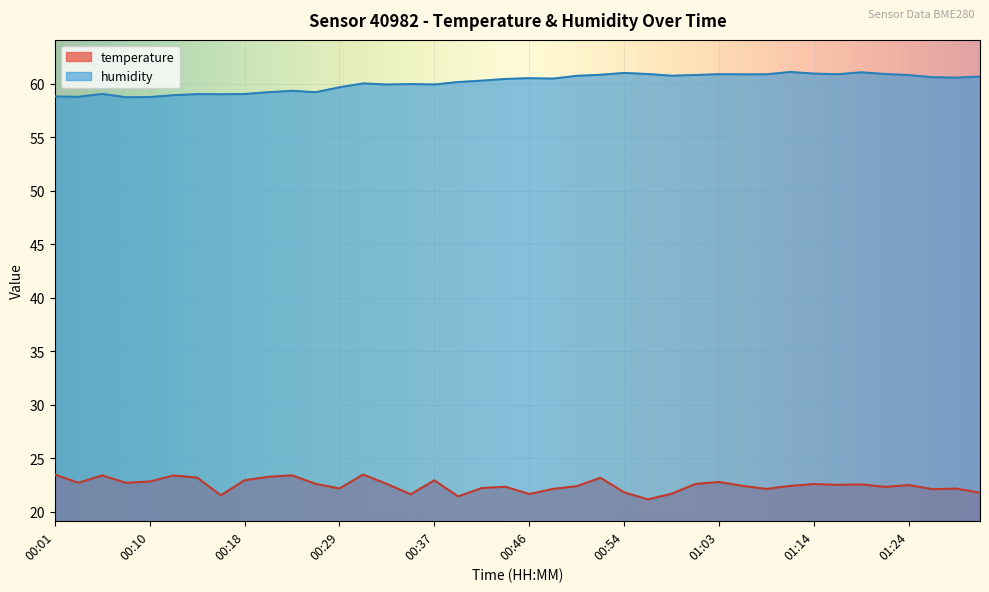

Is the value of humidity at 00:59 greater than the value of temperature at 00:10?

Yes